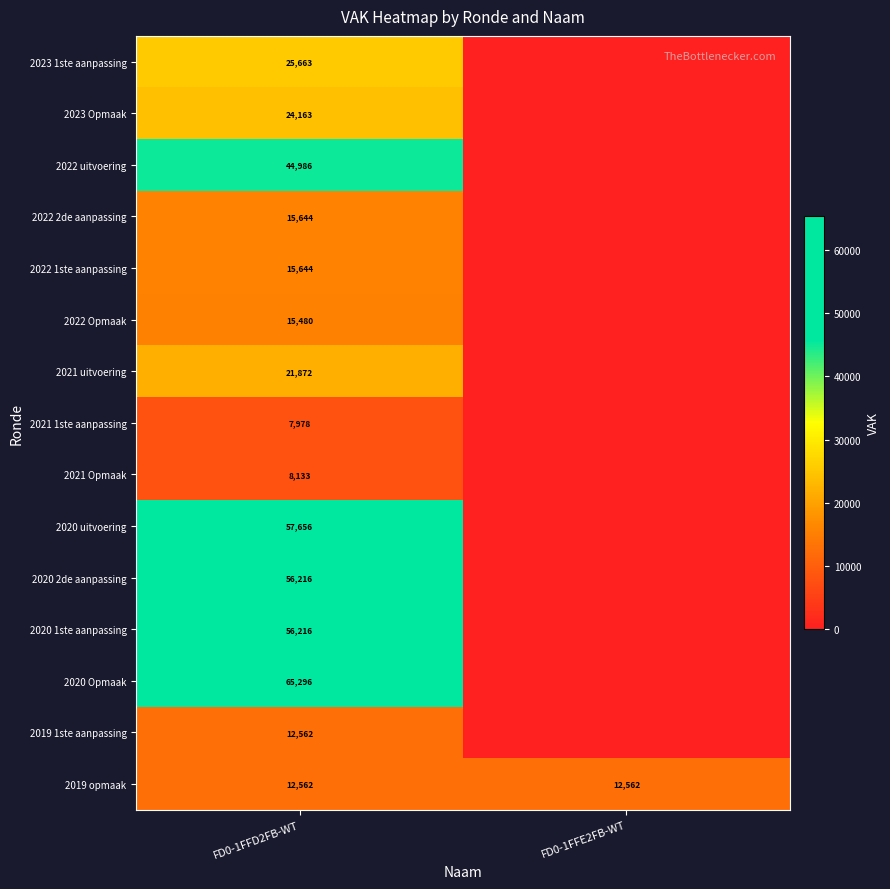

What is the spread (max minus min) of values at FD0-1FFD2FB-WT?

57318